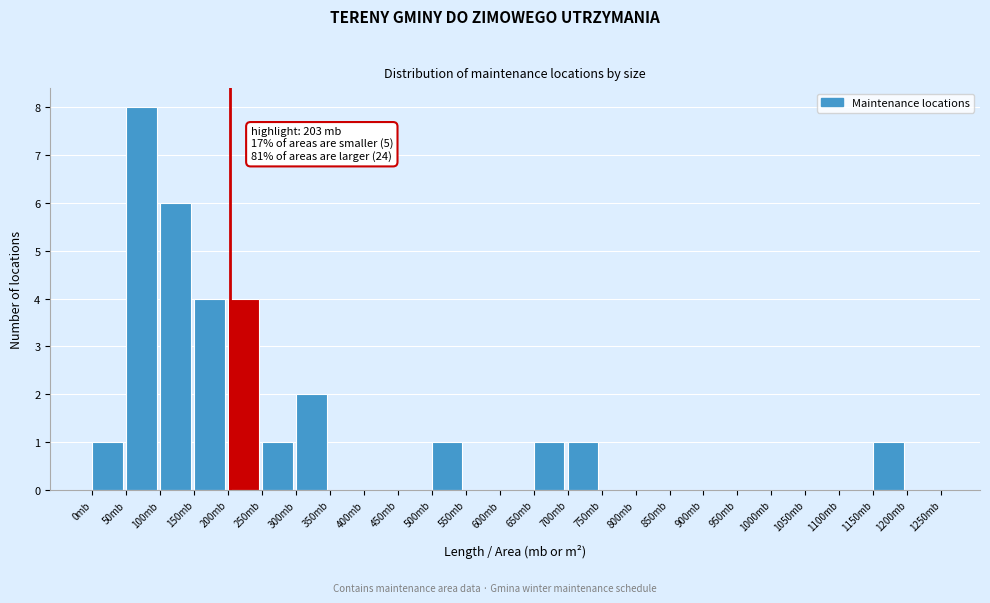

Which range on the x-axis has the tallest bar?

50 to 100